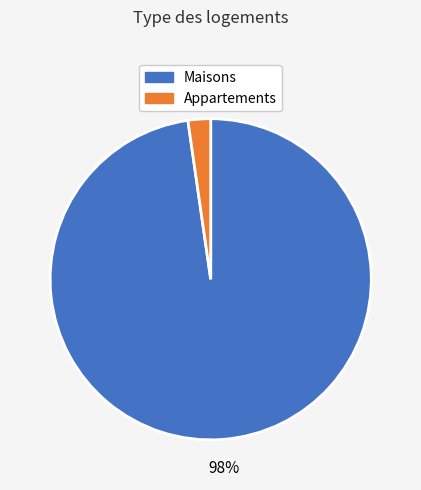

Is there any slice that represents more than half of the pie?

Yes